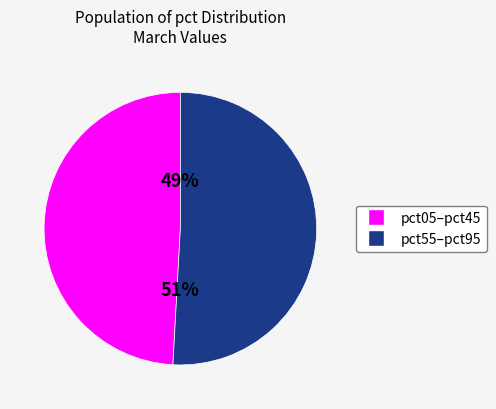

To the nearest percent, what is the difference between the largest and smallest slice percentages?

2%